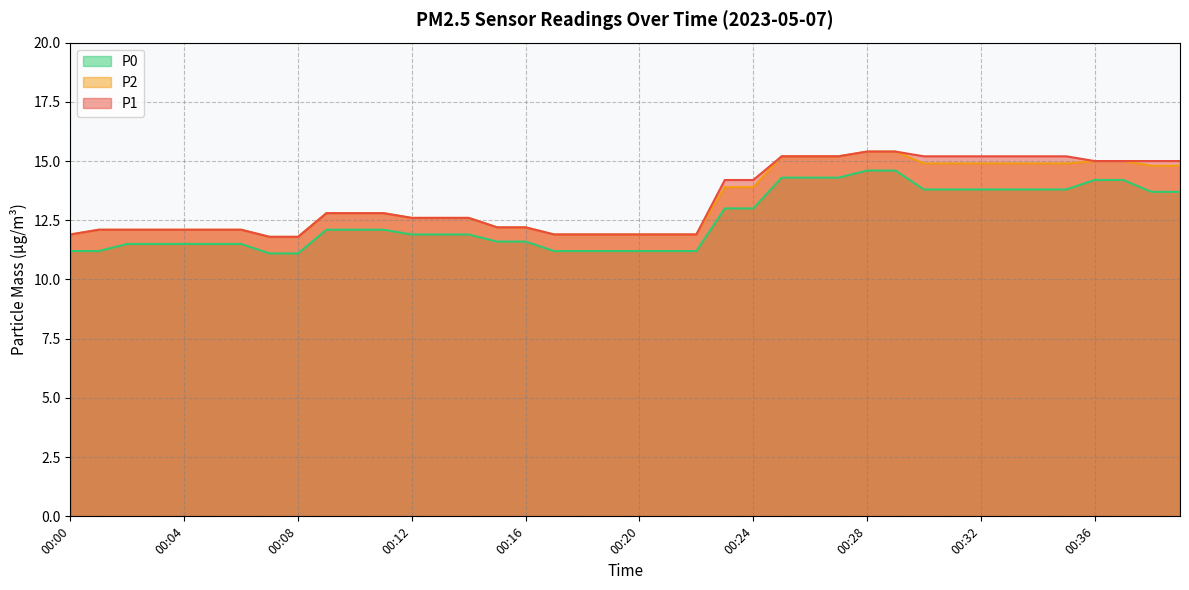

True or false: P1 has more than 1 interior local peaks.

False